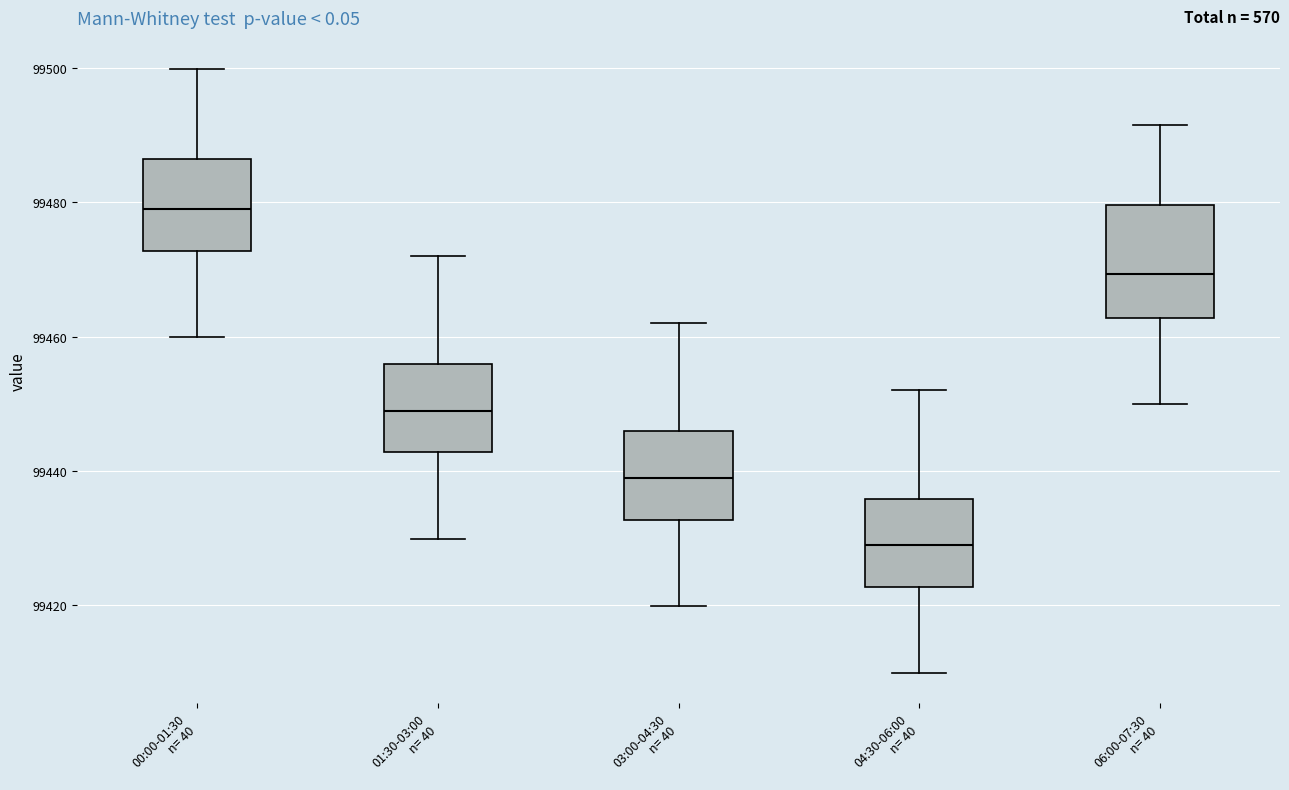

Where is the upper edge of the box for 01:30-03:00 n= 40 on the y-axis? The values are not printed on the chart, so give them approximately, as read against the axis.

99456